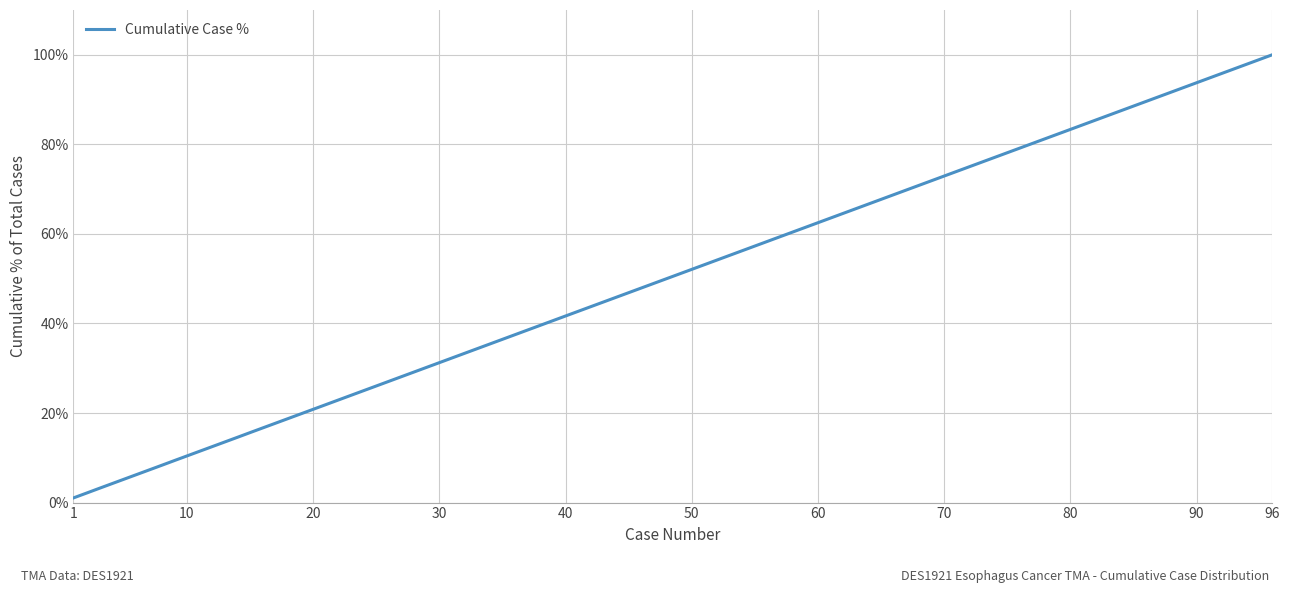

What is the difference between the maximum and minimum values?

99.0